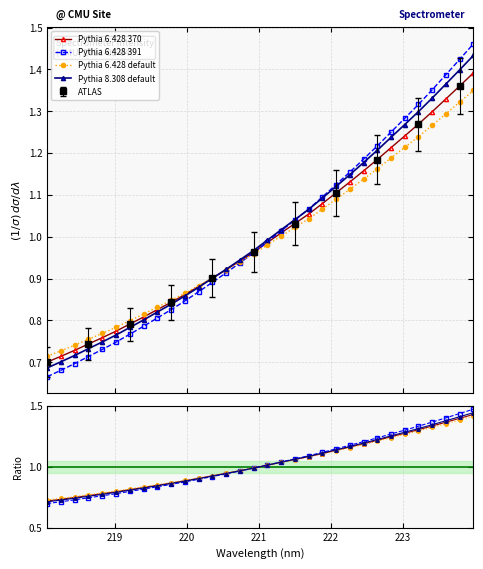

The Pythia 6.428 default series shows 0.7 at 15. True or false?

False